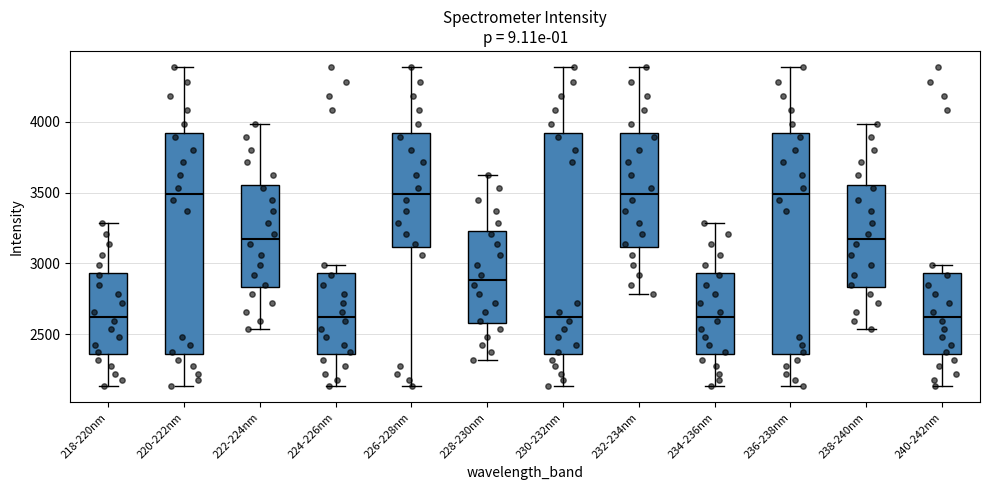

Reading left to right, read every box against the y-axis: the position of its median line, the range the box covers, and the ends of its whiskers. The values are not printed on the chart, so give them approximately, as read against the axis.

218-220nm: median 2650, box 2350 to 2950, whiskers 2150 to 3300
220-222nm: median 3500, box 2350 to 3900, whiskers 2150 to 4400
222-224nm: median 3150, box 2850 to 3550, whiskers 2550 to 4000
224-226nm: median 2650, box 2350 to 2950, whiskers 2150 to 3000
226-228nm: median 3500, box 3100 to 3900, whiskers 2150 to 4400
228-230nm: median 2900, box 2600 to 3250, whiskers 2300 to 3600
230-232nm: median 2650, box 2350 to 3900, whiskers 2150 to 4400
232-234nm: median 3500, box 3100 to 3900, whiskers 2800 to 4400
234-236nm: median 2650, box 2350 to 2950, whiskers 2150 to 3300
236-238nm: median 3500, box 2350 to 3900, whiskers 2150 to 4400
238-240nm: median 3150, box 2850 to 3550, whiskers 2550 to 4000
240-242nm: median 2650, box 2350 to 2950, whiskers 2150 to 3000